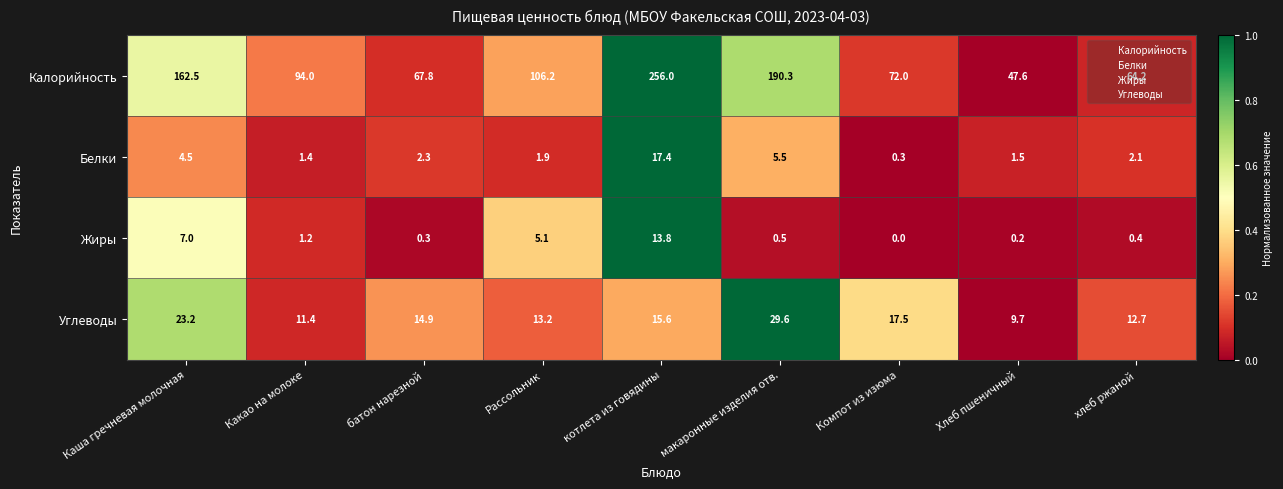

The Белки series shows 2.4 at Хлеб пшеничный. True or false?

False